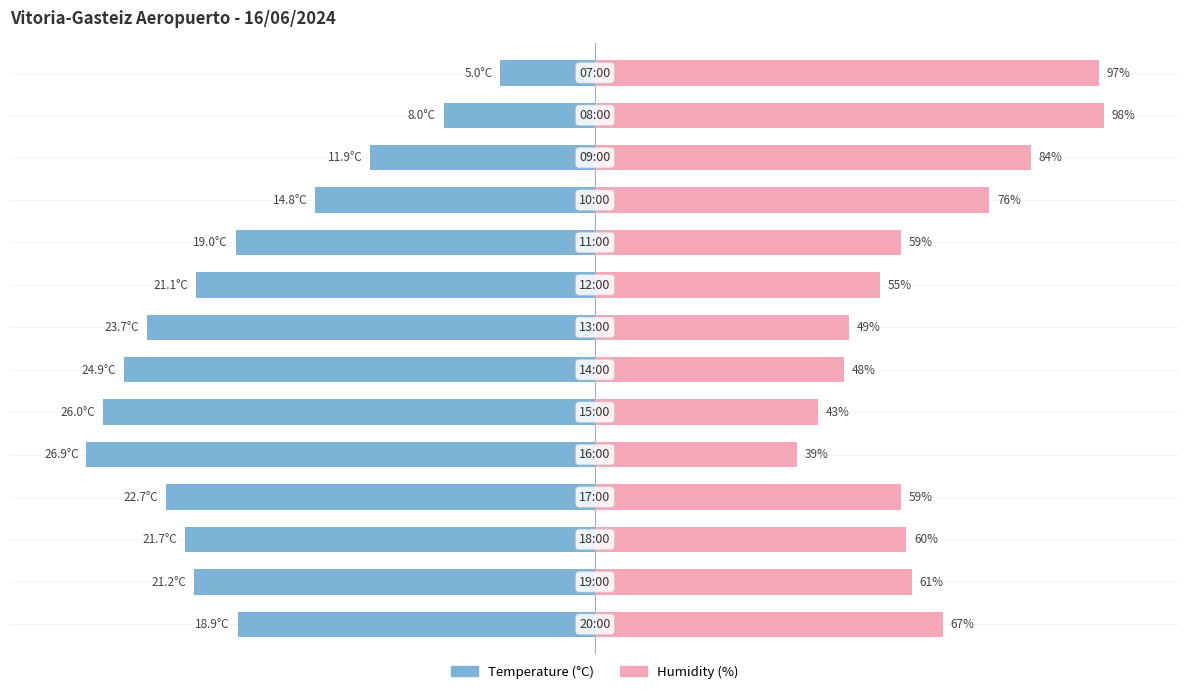

What are all the series names shown in the legend?

Temperature (°C), Humidity (%)